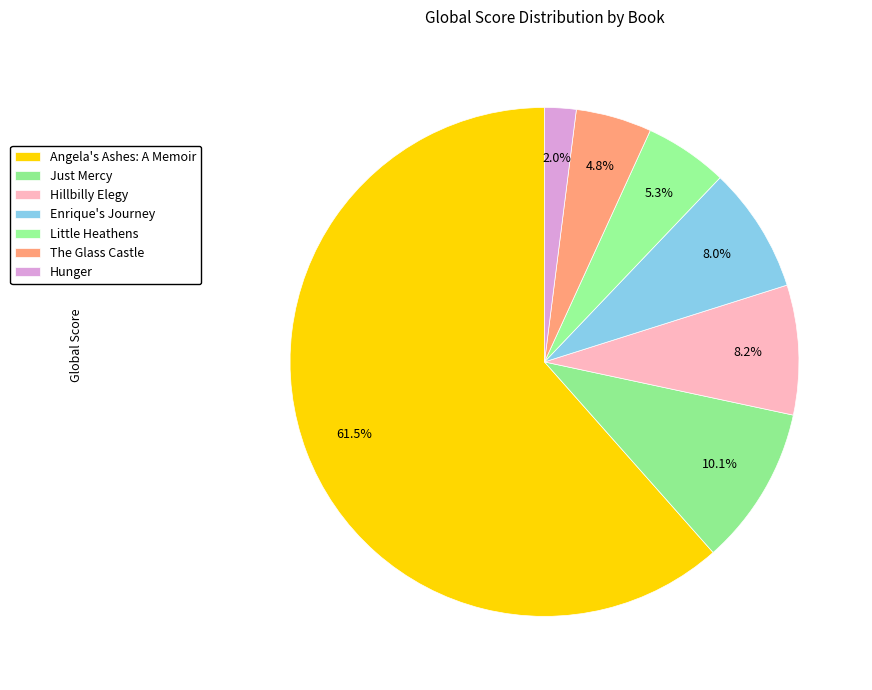

Is the sum of The Glass Castle and Little Heathens greater than half?

No